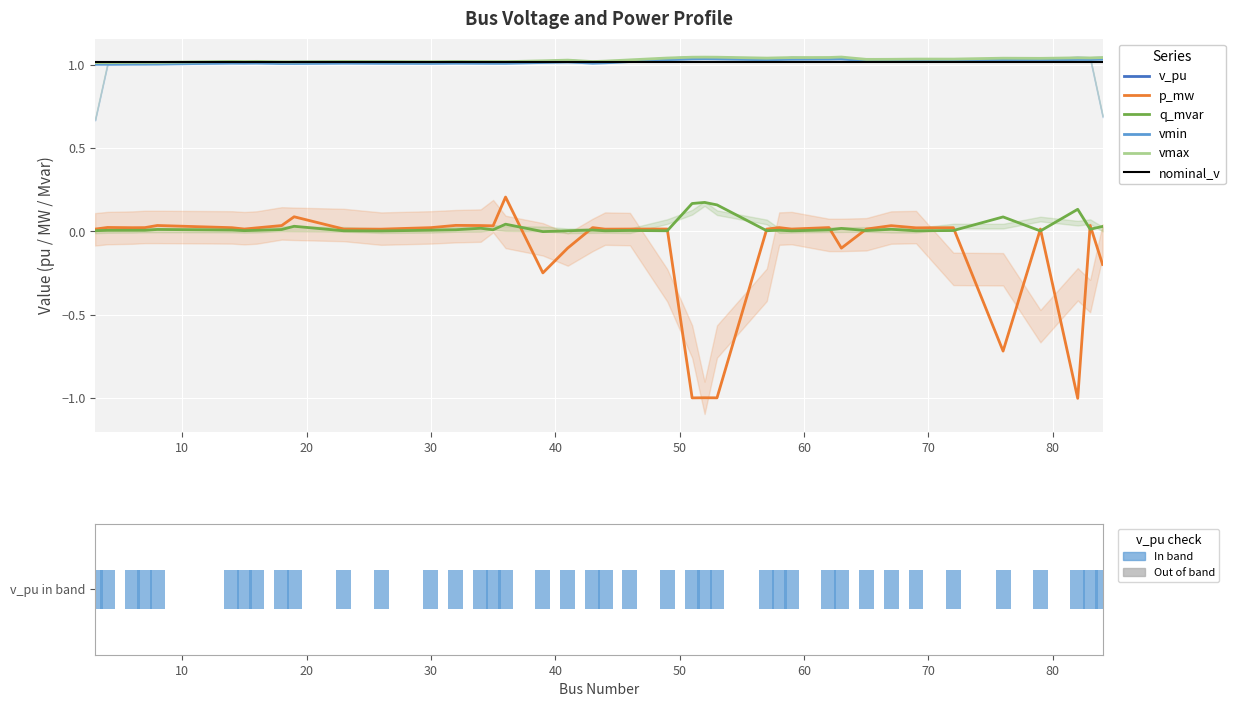

Rank the categories by vmin value from lowest to highest.

3, 4, 8, 6, 7, 19, 18, 30, 36, 26, 35, 34, 15, 43, 32, 23, 14, 16, 44, 39, 41, 46, 65, 67, 72, 69, 79, 76, 57, 49, 83, 82, 58, 84, 59, 62, 51, 53, 52, 63